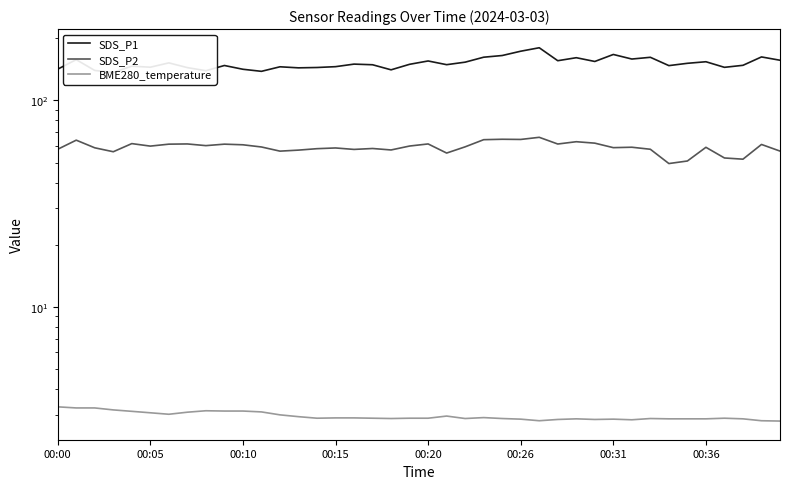

In SDS_P1, how many points are lower than both neighbors (excluding endpoints)?

12